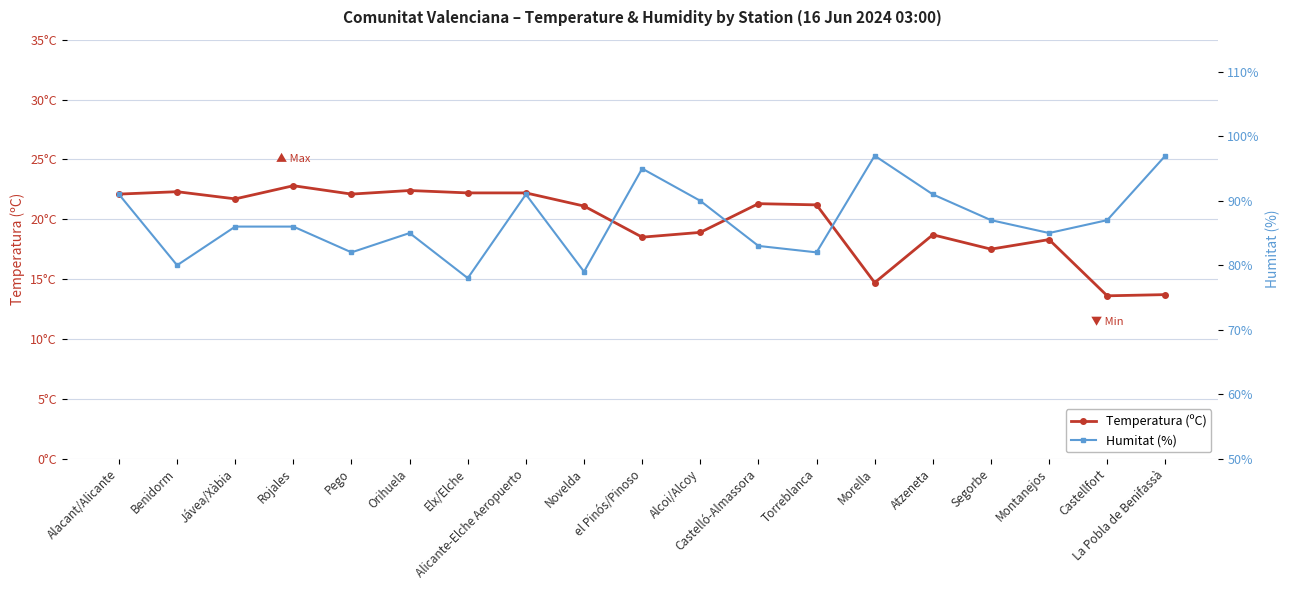

True or false: Temperatura (ºC) and Humitat (%) cross at least once.

False